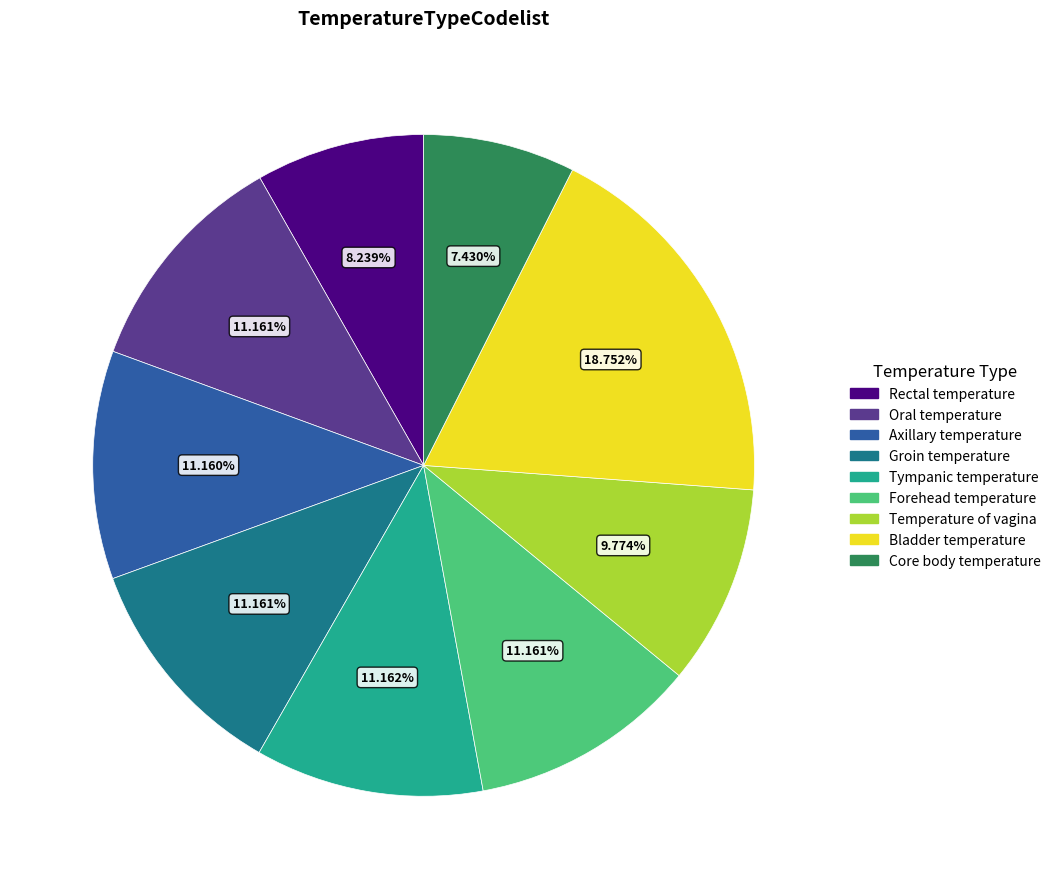

Does Tympanic temperature represent more than half of the total?

No